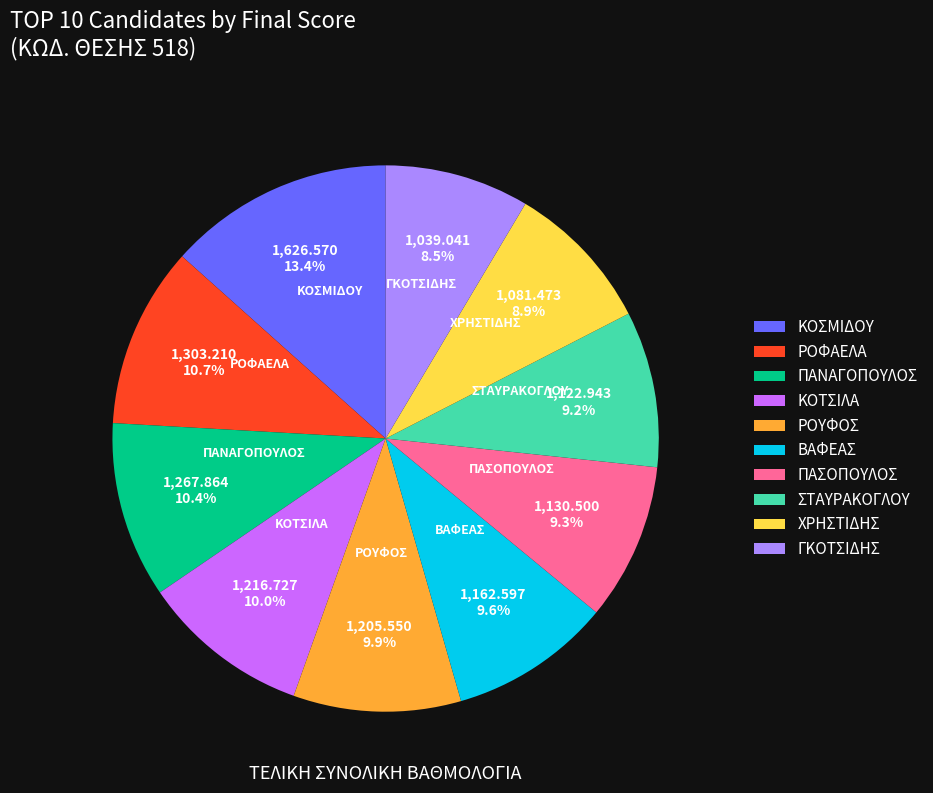

Which slice is the largest?

ΚΟΣΜΙΔΟΥ